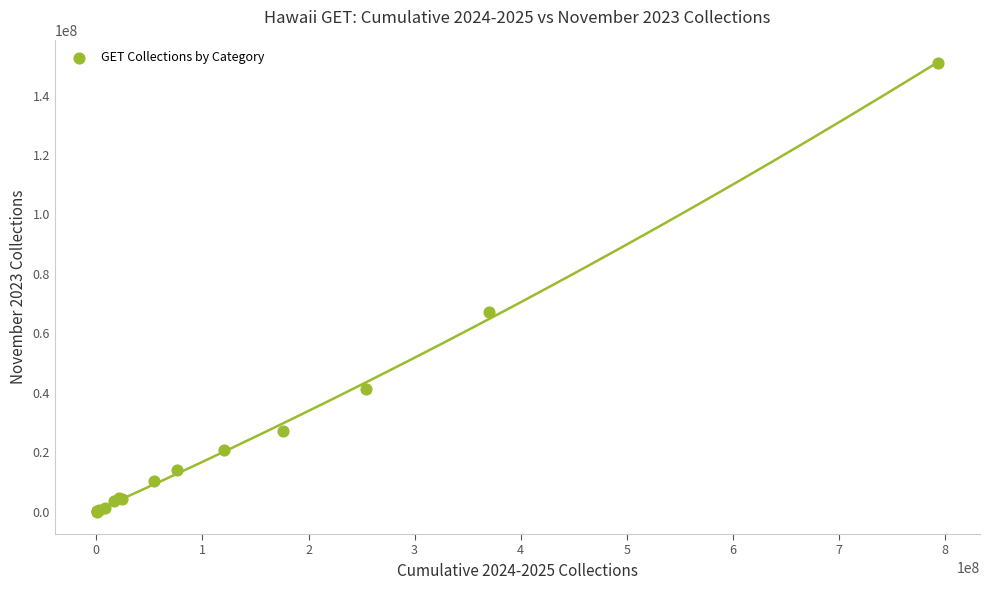

What Y value in the scatter plot is closest to 75530846?

67335221